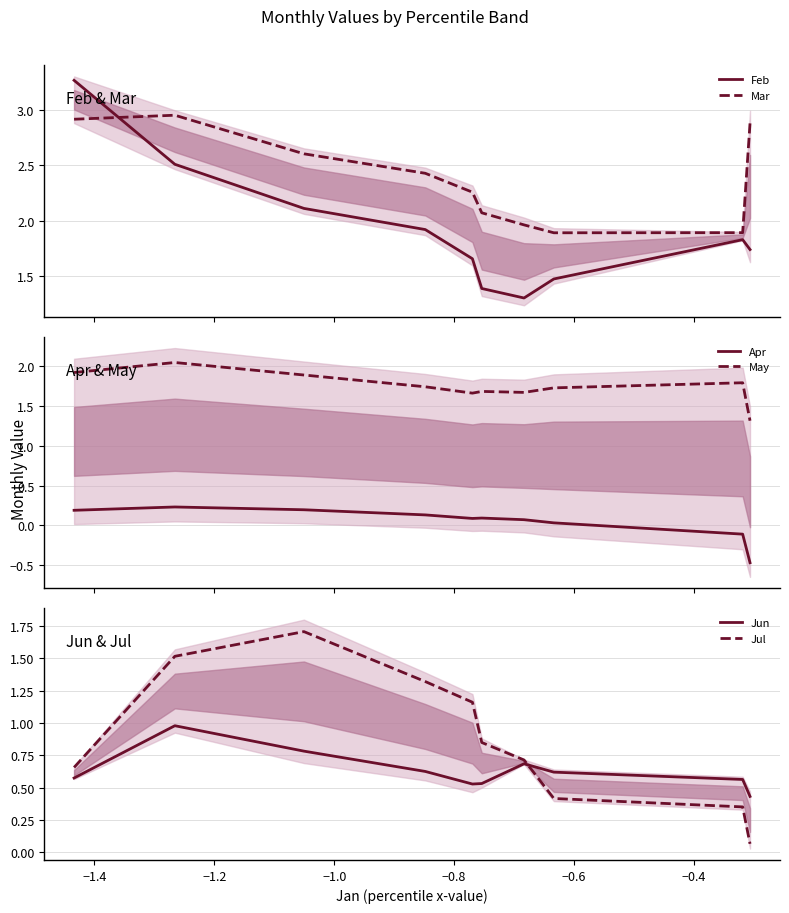

Which series ends up on top after the final intersection of Jun and Jul?

Jun